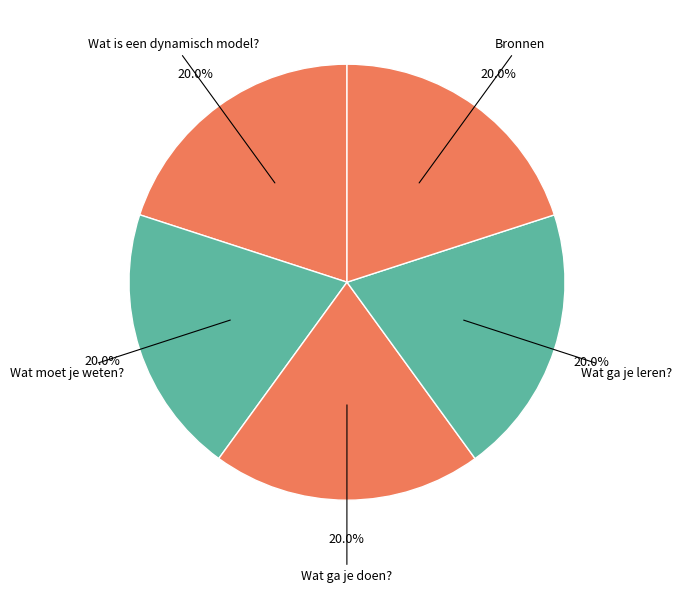

To the nearest percent, what portion does Wat moet je weten? represent?

20%